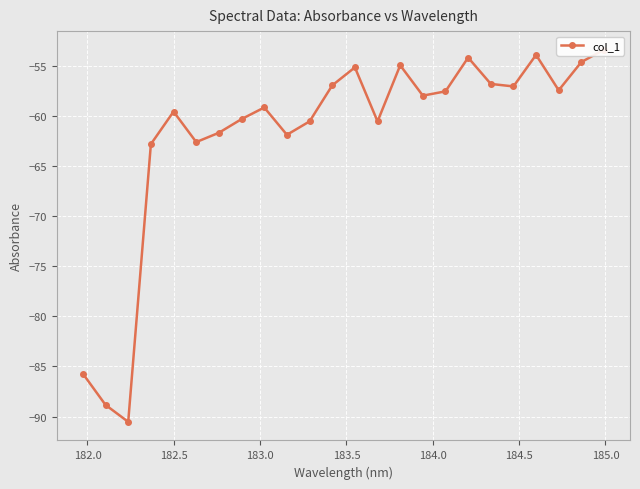

What is the maximum value shown in the chart?

-53.4